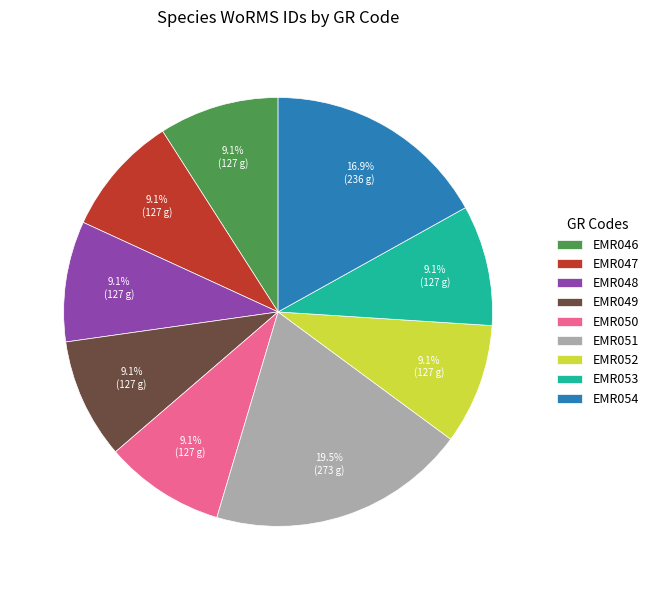

To the nearest percent, what percentage of the pie is EMR053?

9%